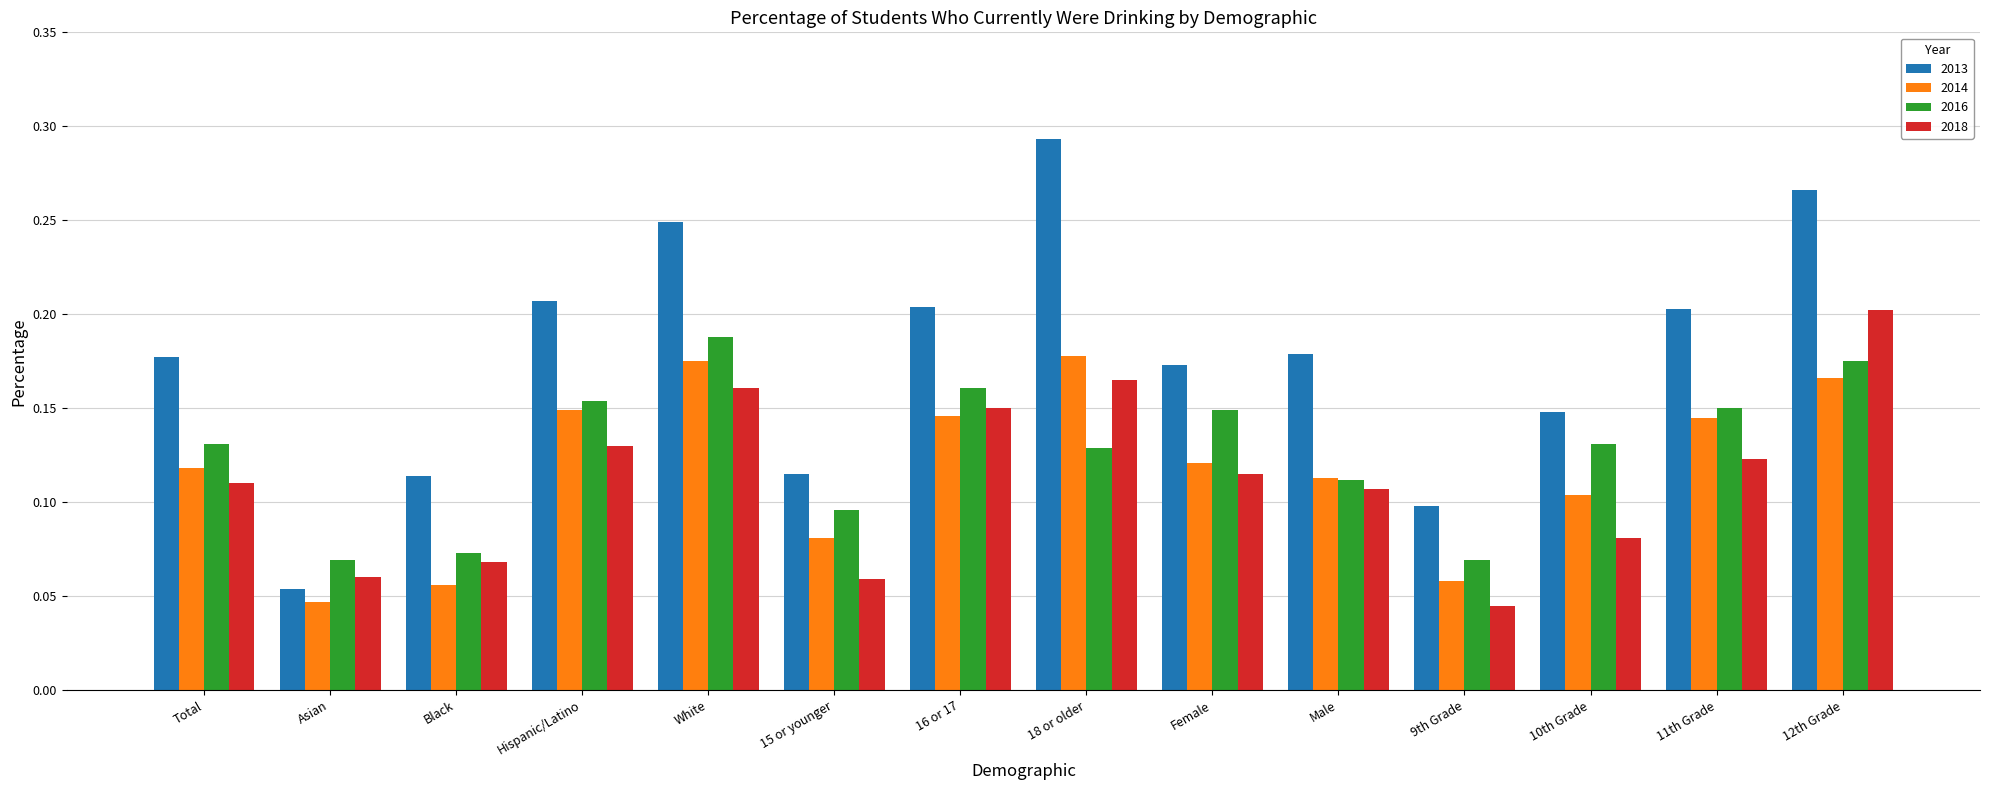

At which label does 2018 reach its minimum?

9th Grade